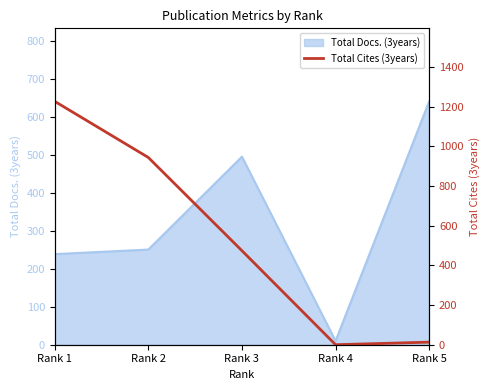

At which label does Total Docs. (3years) reach its minimum?

Rank 4